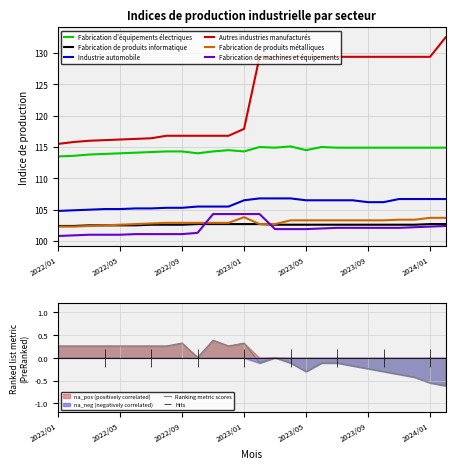

How many distinct data groups are displayed?

6